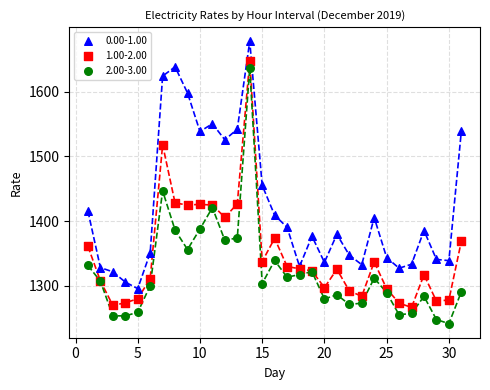

Which series reaches the maximum Y coordinate?

0.00-1.00